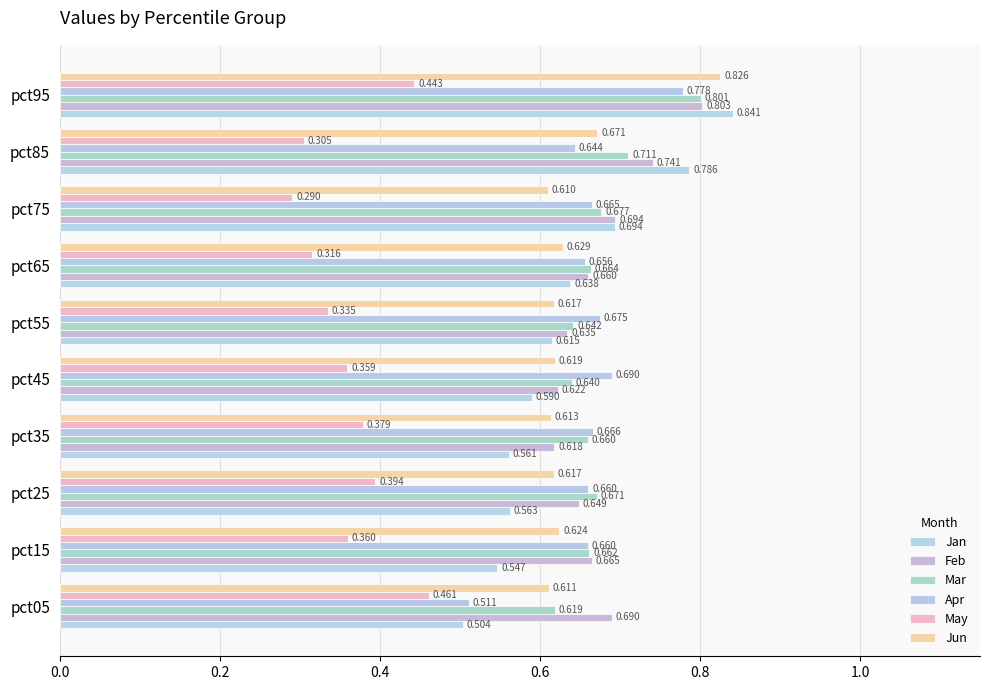

List the series in order of their peak value, lowest first.

May, Apr, Mar, Feb, Jun, Jan